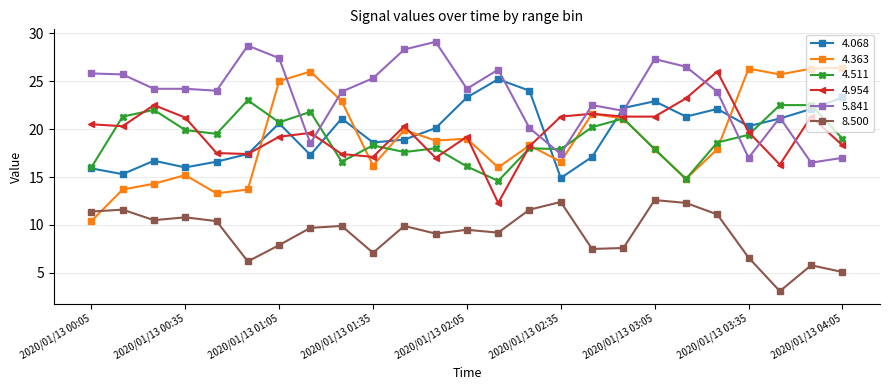

True or false: 8.500 has more than 0 points higher than both neighbors.

True